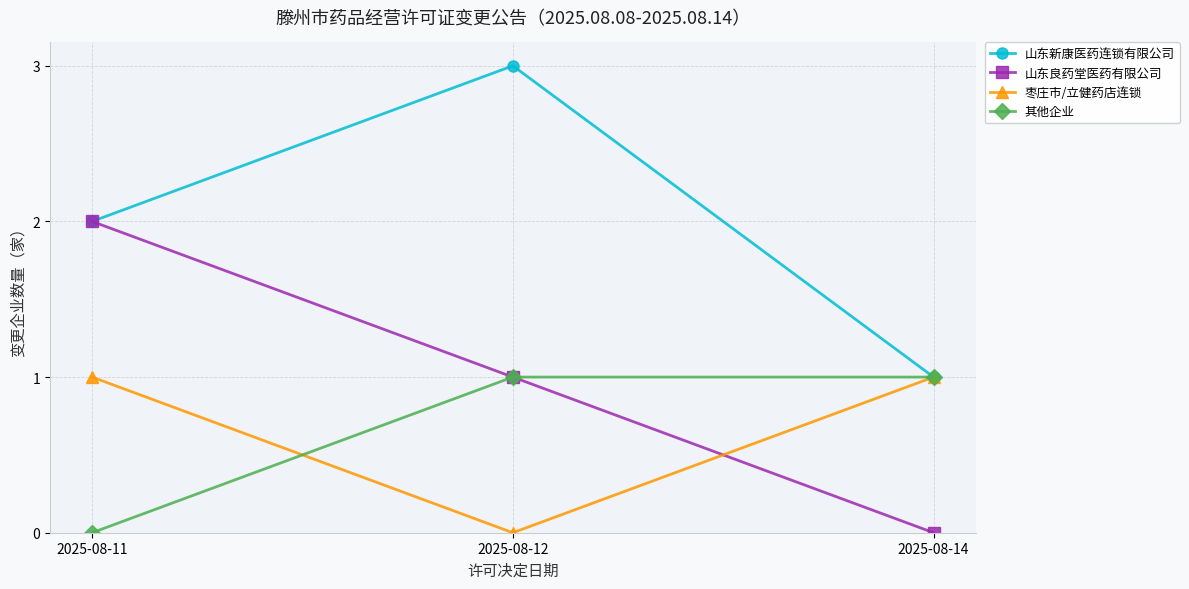

Where is 山东良药堂医药有限公司 nearest to the value 1?

2025-08-12